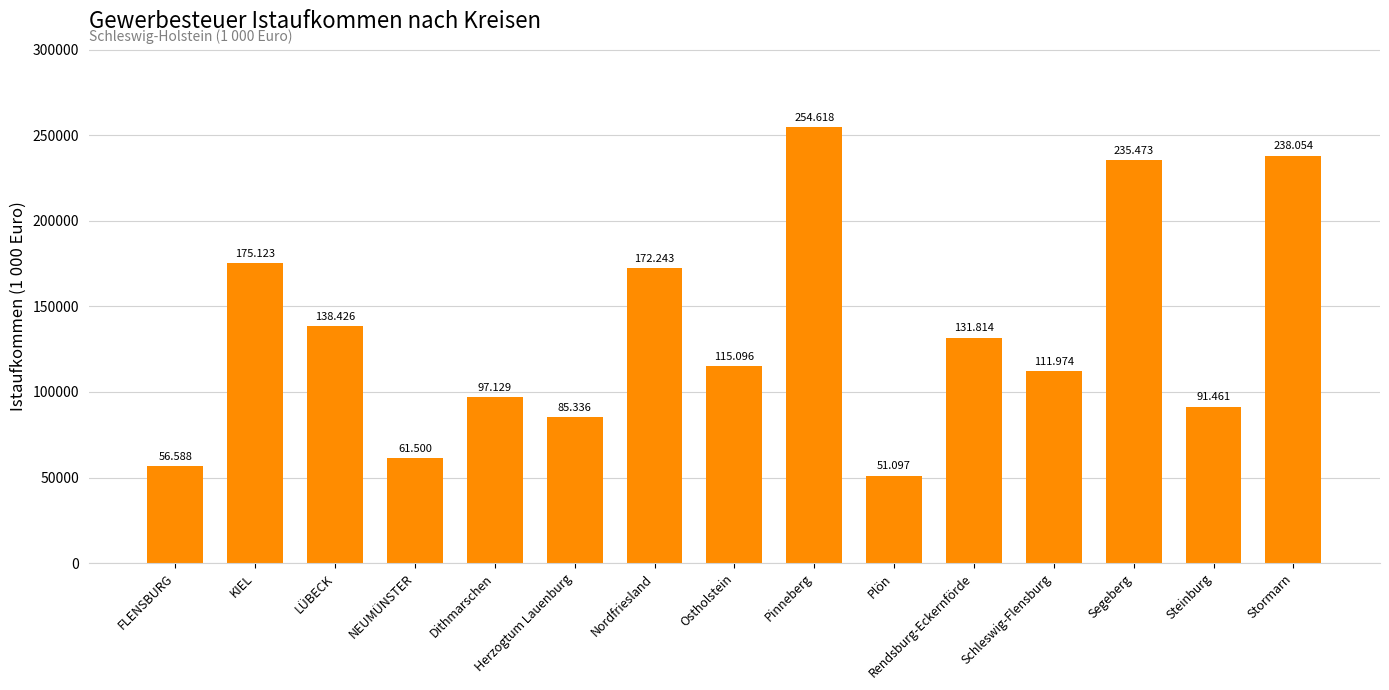

How many bars are there in total?

15